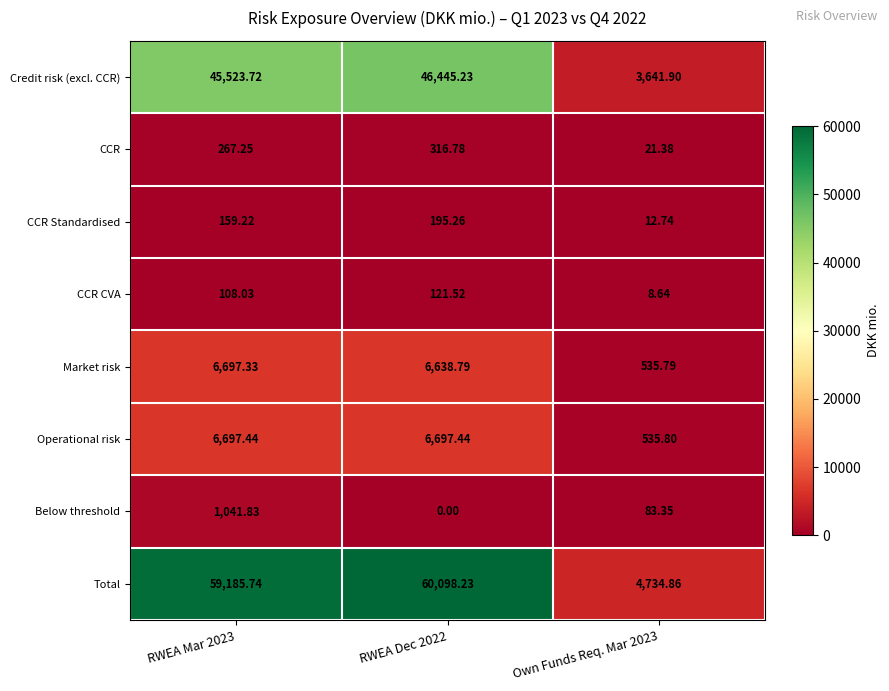

Which series has the largest total across all categories?

Total